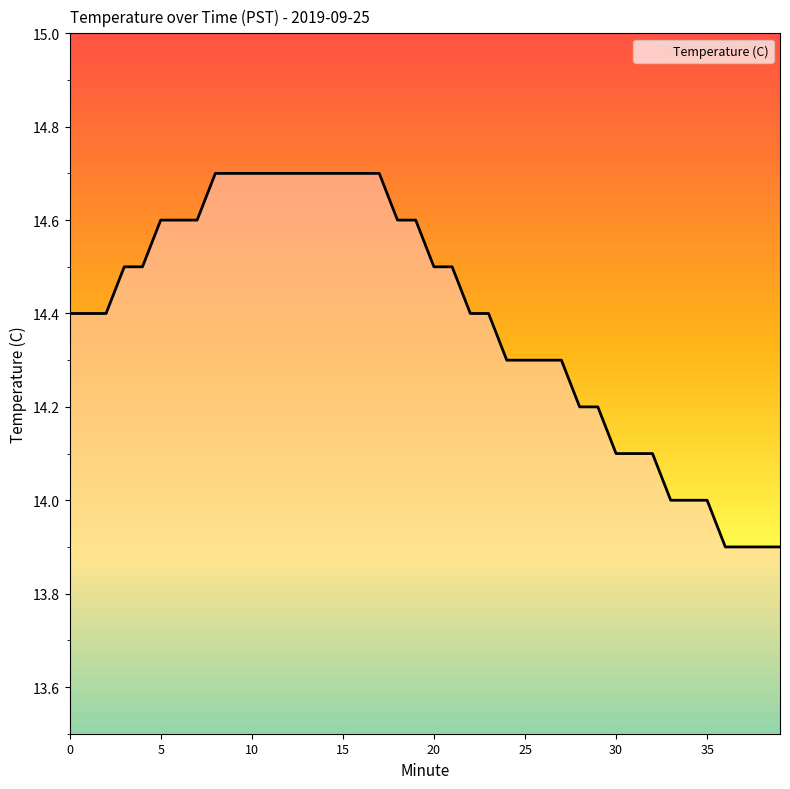

What is the greatest value displayed?

14.7